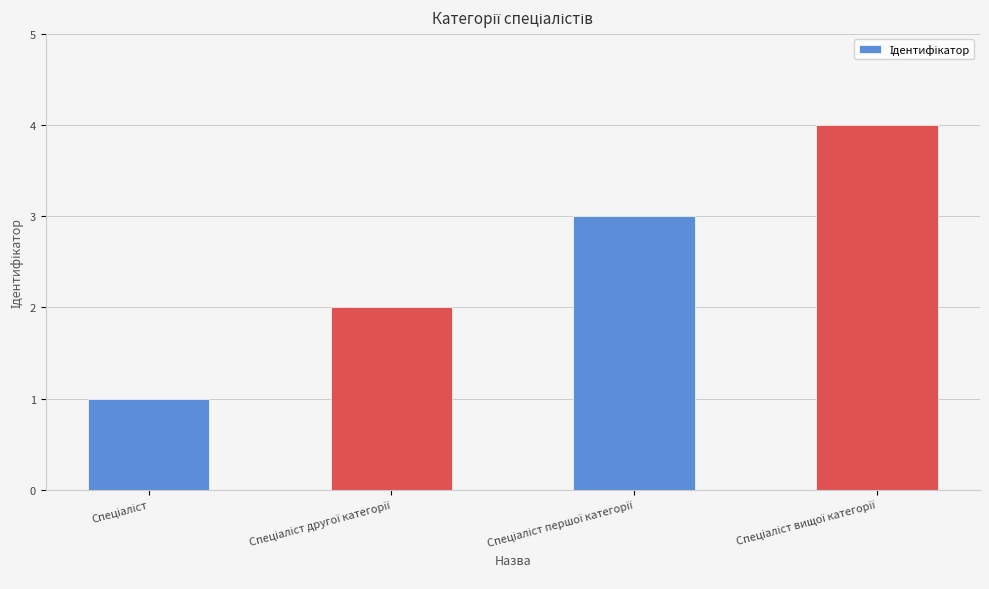

What is the sum of all values?

10